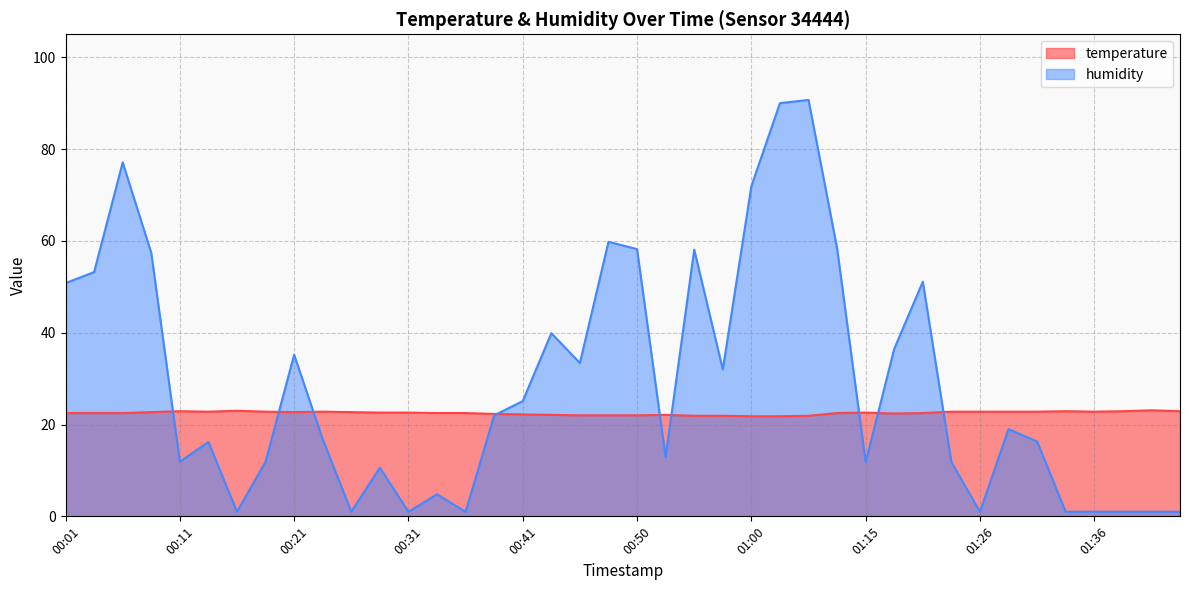

What is the smallest value displayed?

1.0